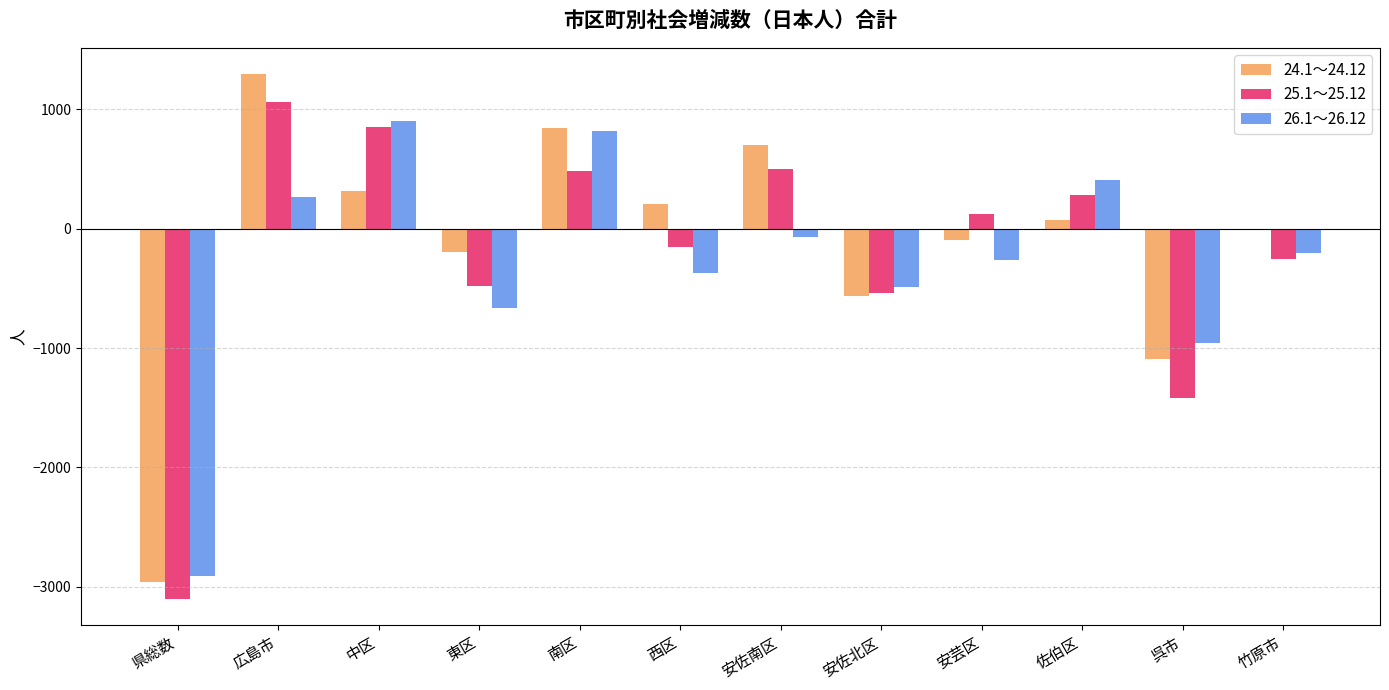

Is it true that 24.1～24.12 equals -12 at 竹原市?

True